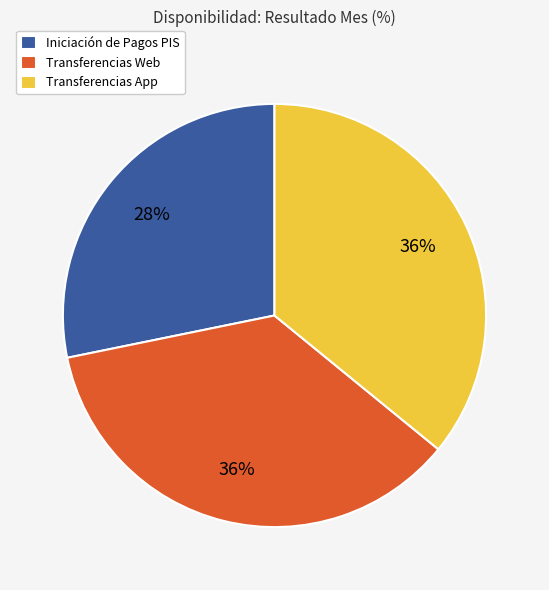

Does any single category account for the majority?

No